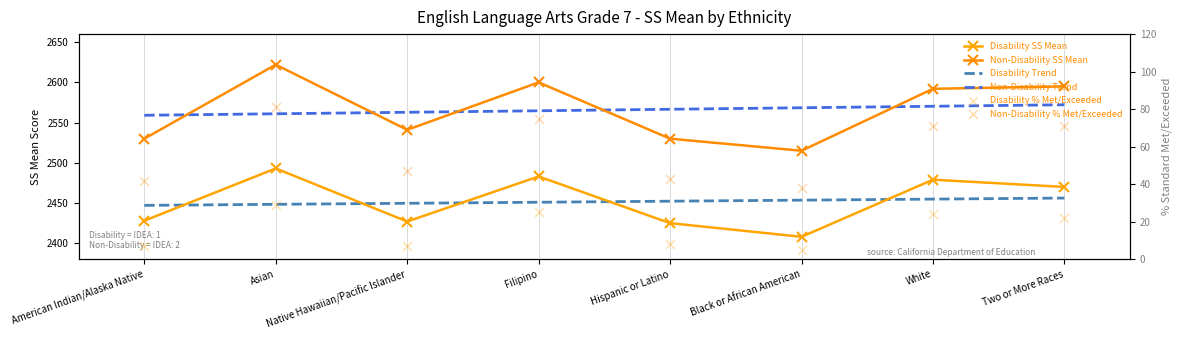

Which series reaches the maximum Y coordinate?

Non-Disability SS Mean